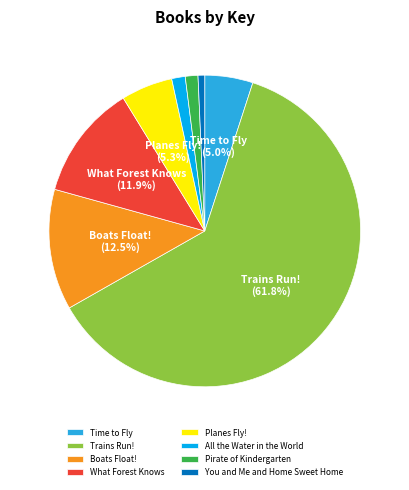

The Pirate of Kindergarten slice represents 10% of the pie. True or false?

False